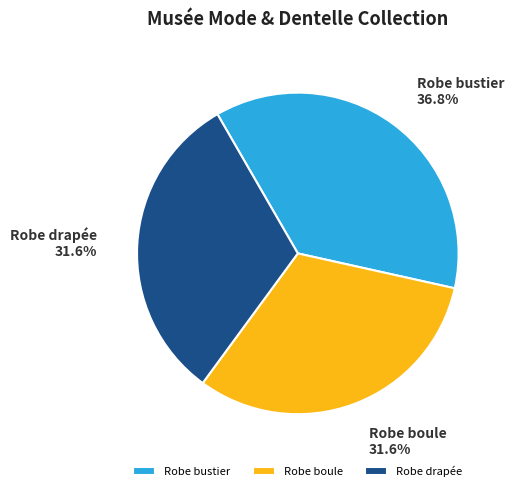

What percentage is the Robe drapée slice, to the nearest percent?

32%